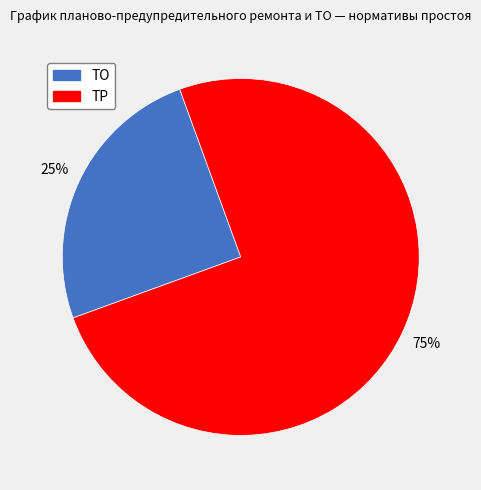

Which category has the smallest portion of the pie?

ТО